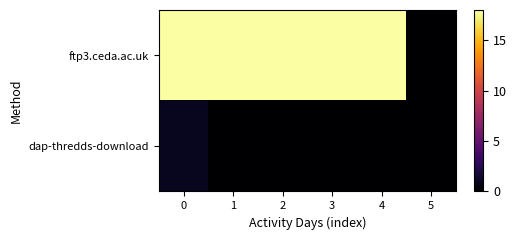

Rank the series by their maximum value, from highest to lowest.

ftp3.ceda.ac.uk, dap-thredds-download